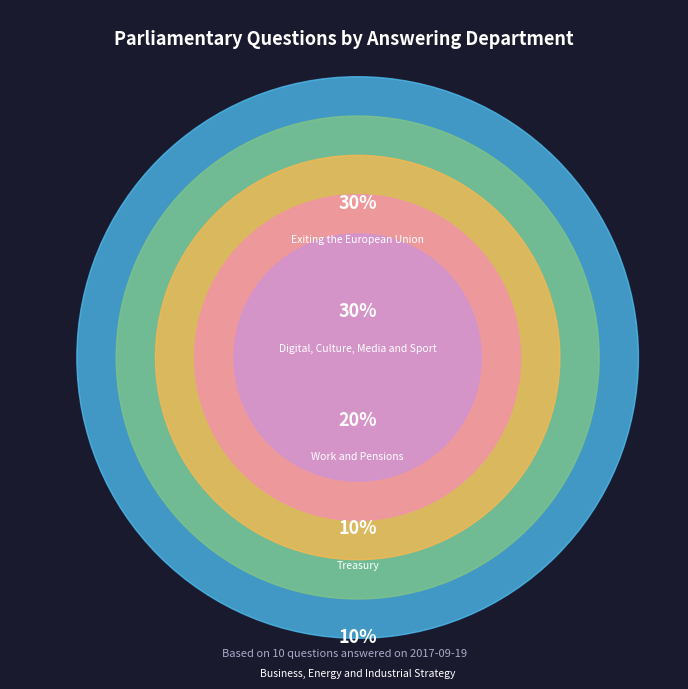

To the nearest percent, what portion does Treasury represent?

10%